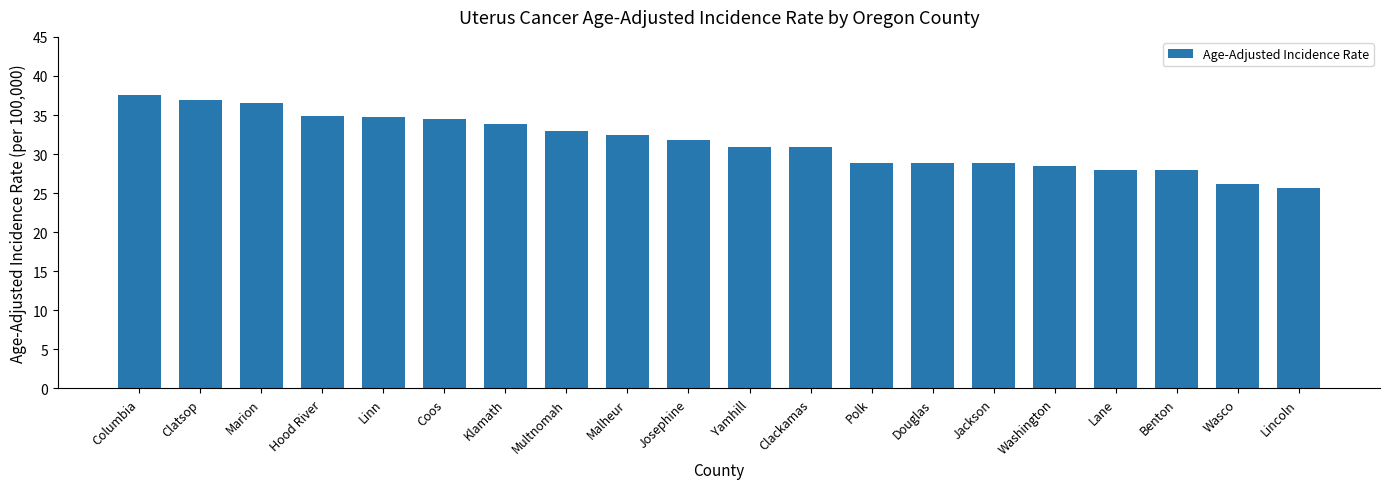

What is the difference between the maximum and minimum values?

11.9